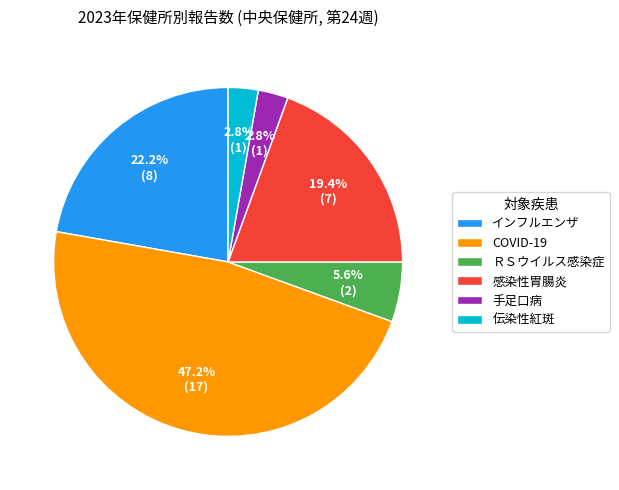

Approximately how many times larger is the value at COVID-19 compared to インフルエンザ?

2.1